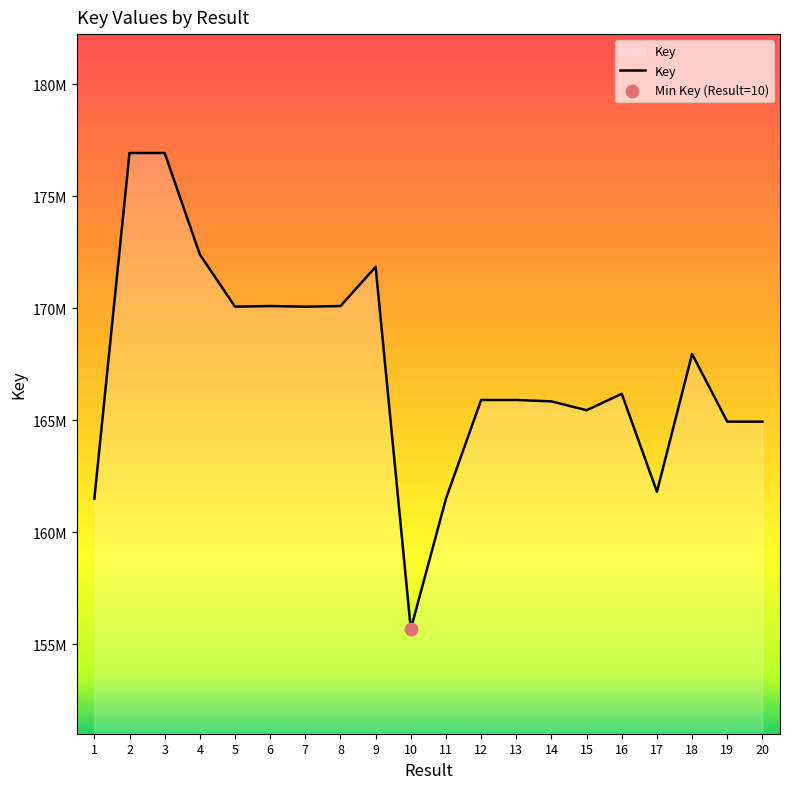

What is the change in value from 13 to 15?

-458987